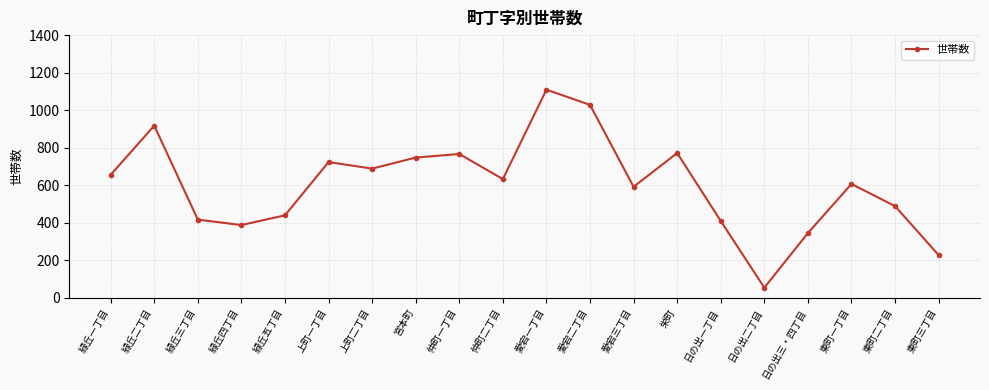

What is the value of the 16th point from the left?

53